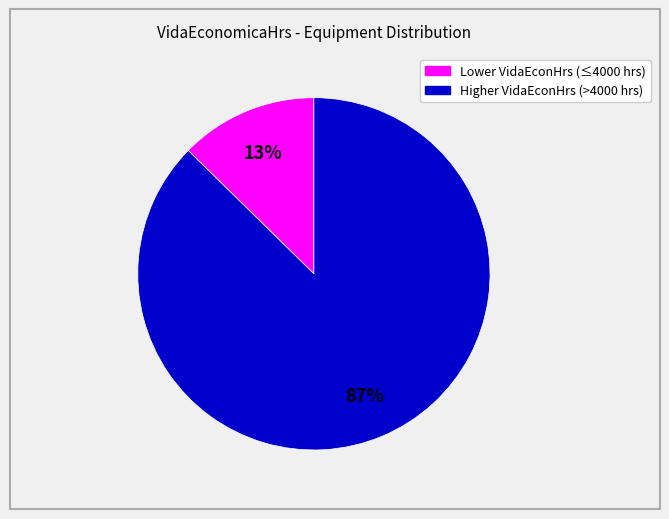

Is there a majority slice in this chart?

Yes